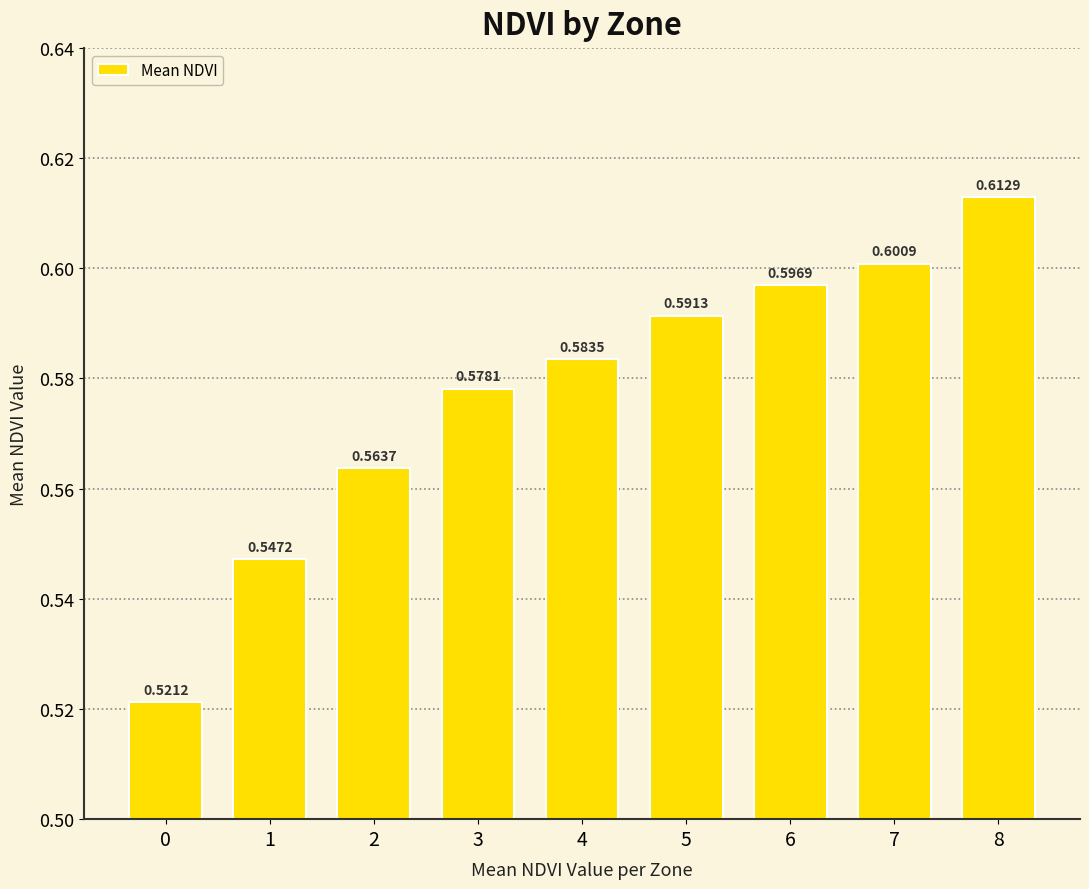

Rank the categories by value from highest to lowest.

8, 7, 6, 5, 4, 3, 2, 1, 0